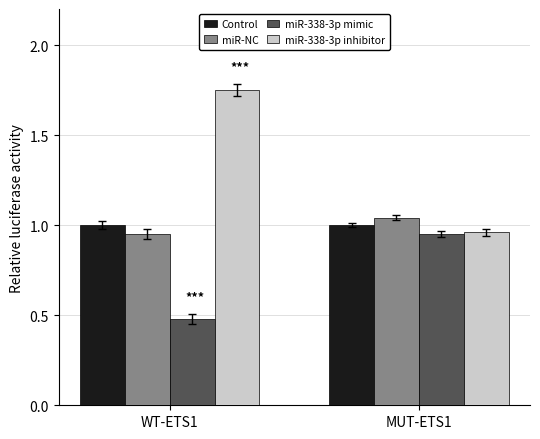

What is the sum of all Control values?

2.0